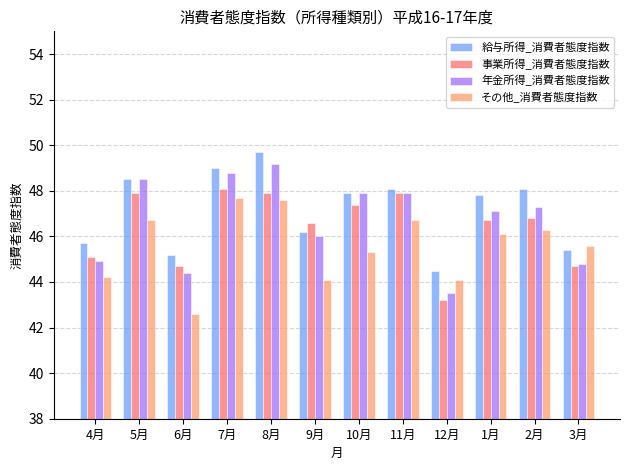

Which series has the largest total across all categories?

給与所得_消費者態度指数